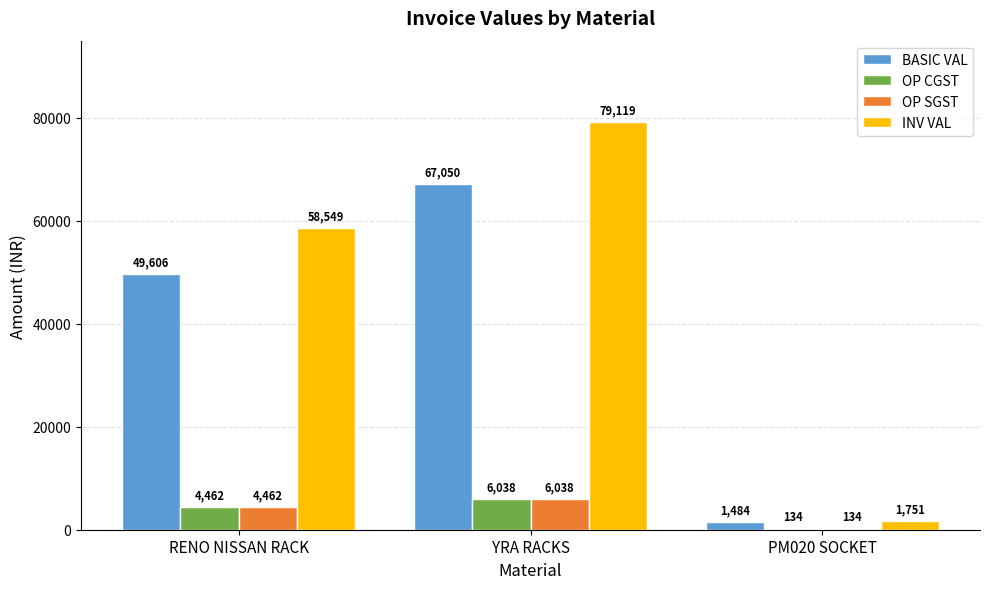

Does the chart contain stacked bars?

No